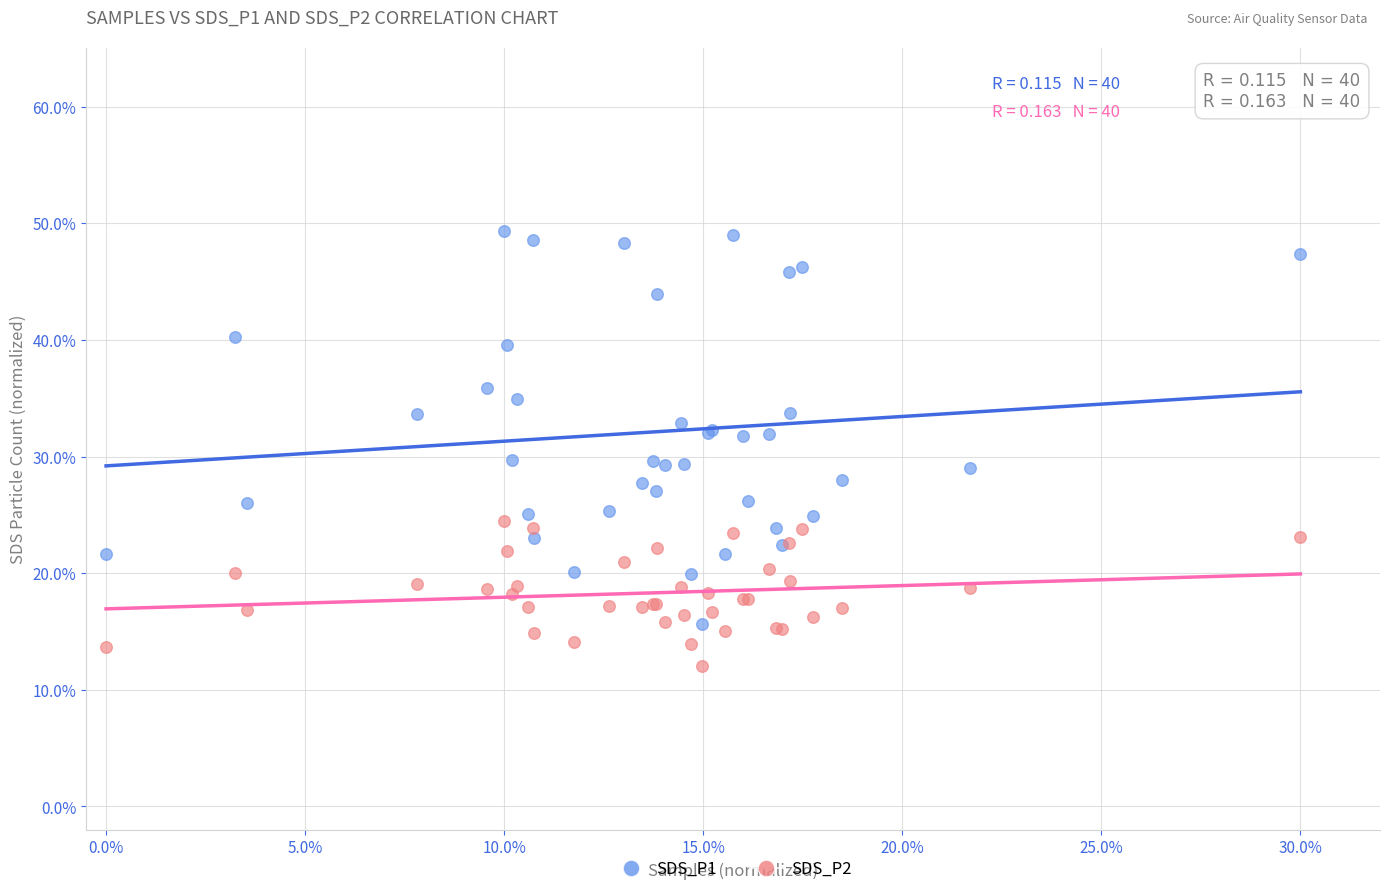

Which series contains the highest Y value?

SDS_P1